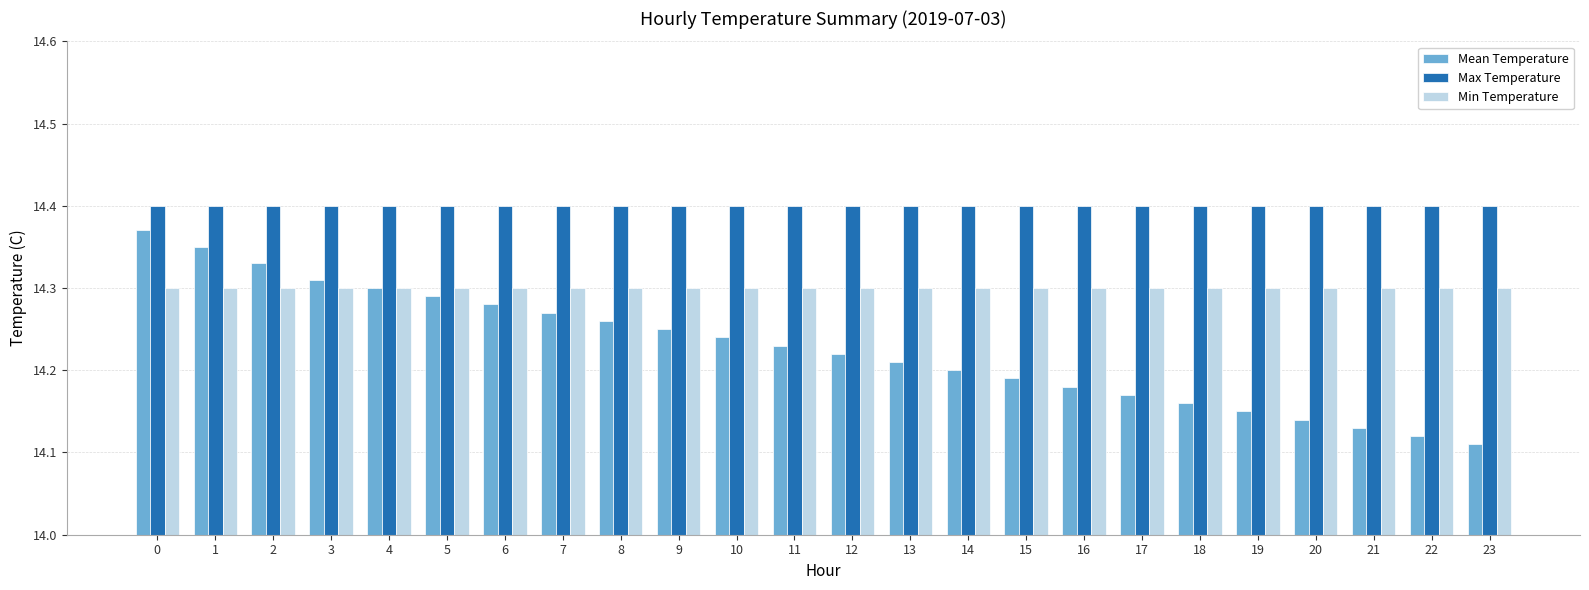

What is the total value across all series at 23?

42.8